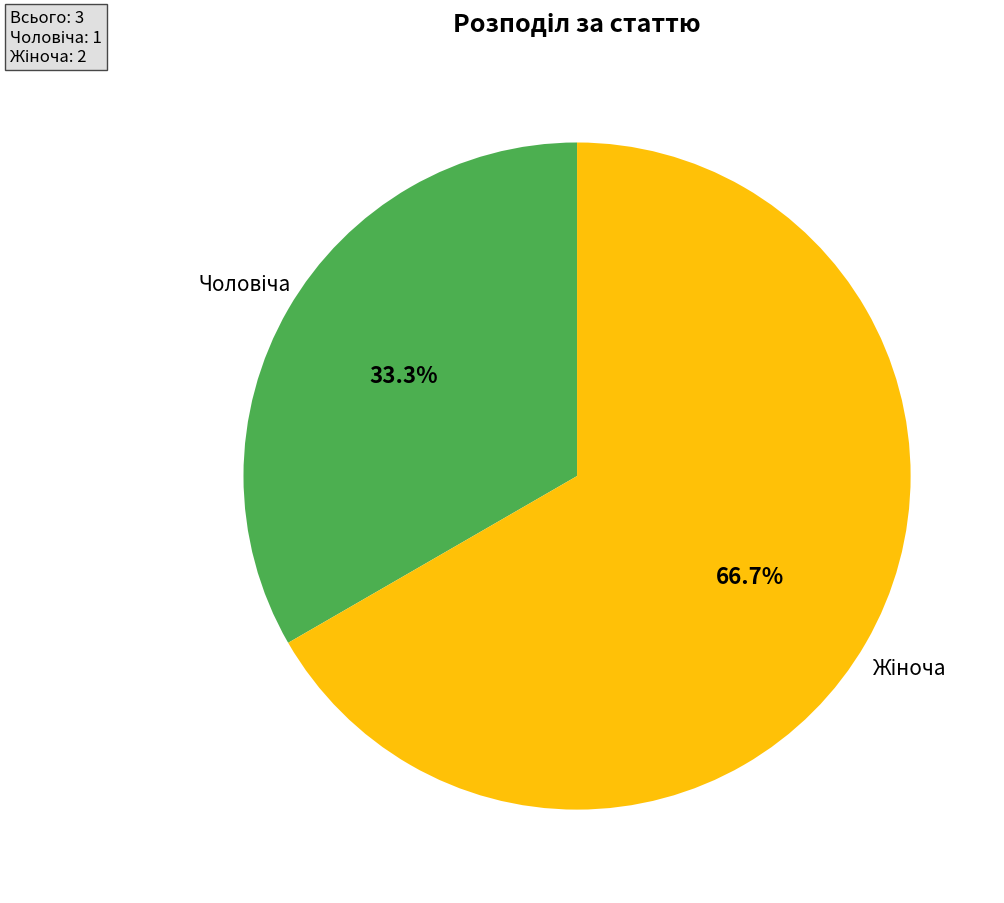

Does any single category account for the majority?

Yes